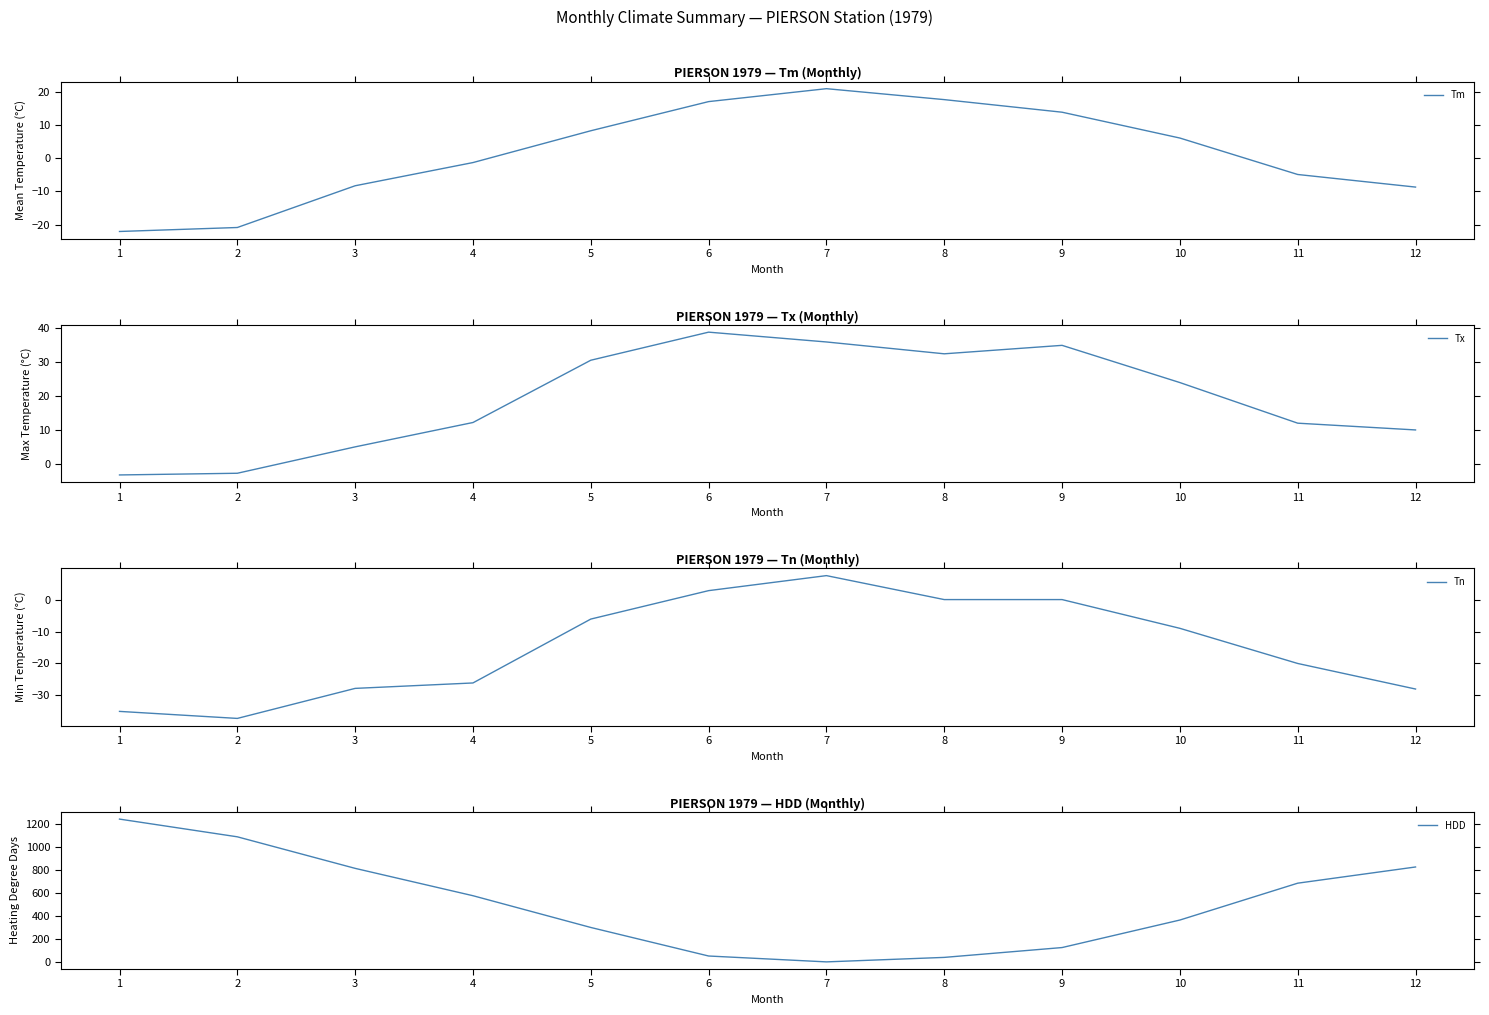

How many data points does each series have?

12